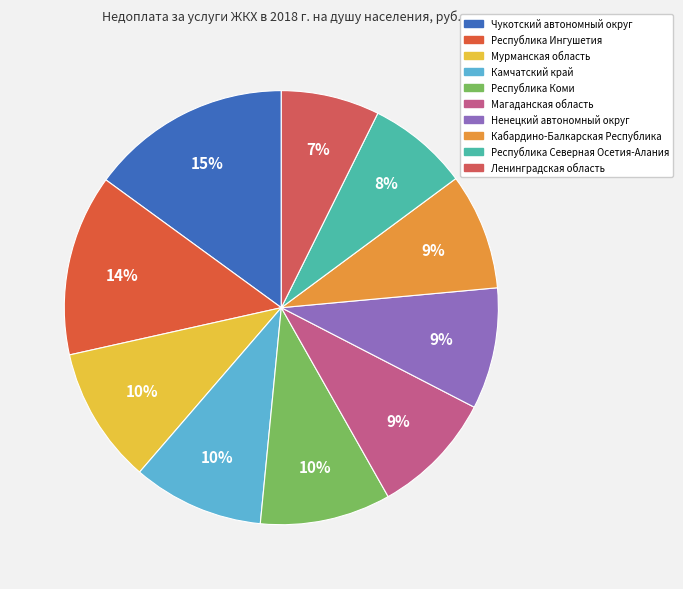

How many segments does this pie chart have?

10